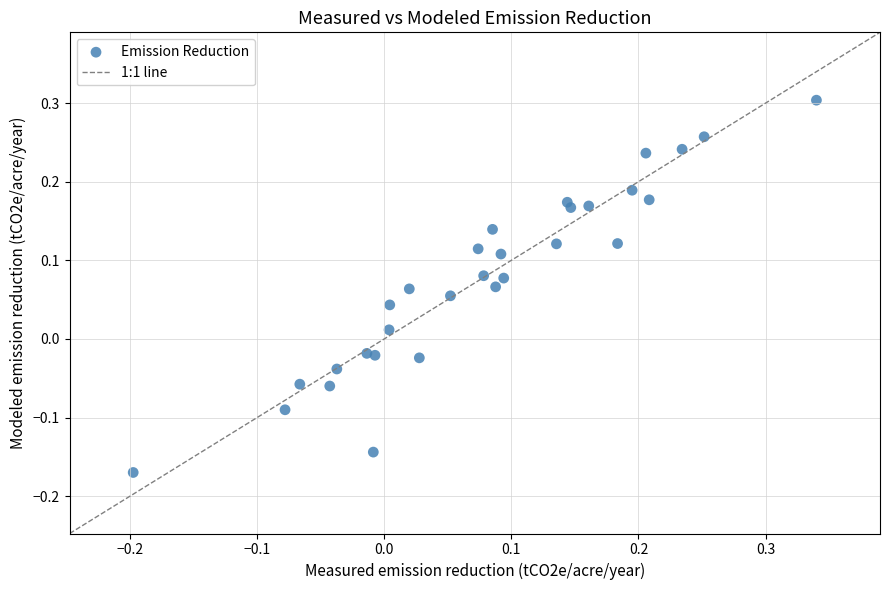

What is the range of Y values (max minus min)?

0.5